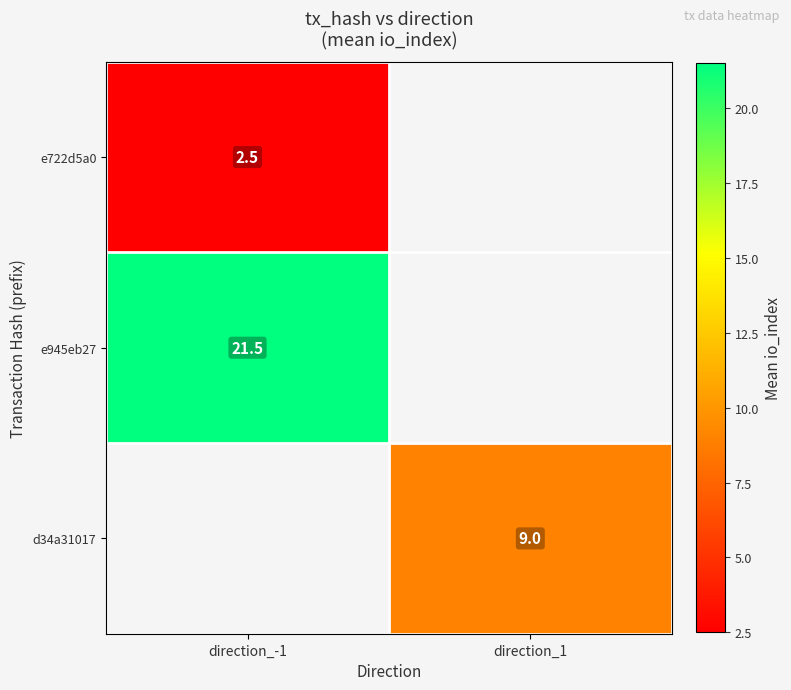

What is the difference between the highest and lowest values at direction_-1?

19.0